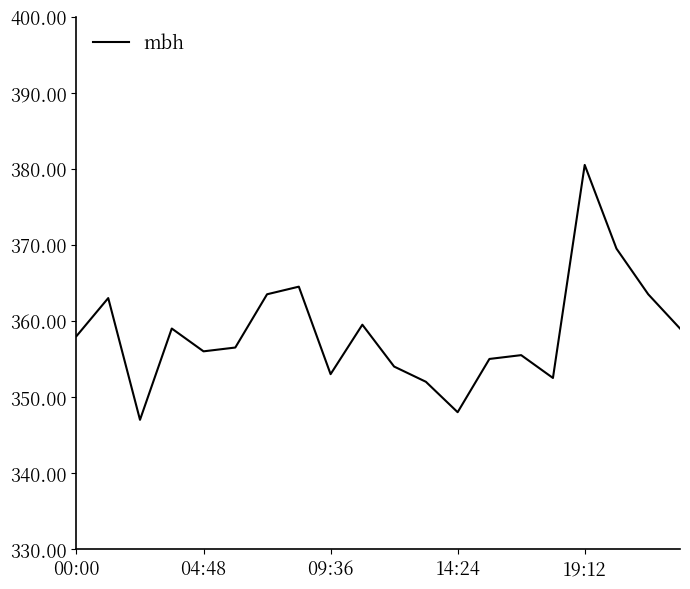

What is the difference between the maximum and minimum values?

33.5